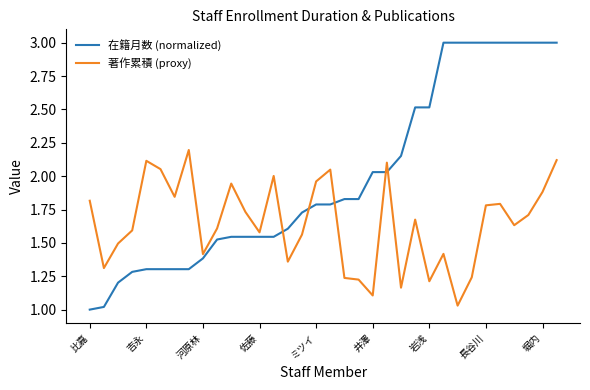

Which series ends up on top after the final intersection of 著作累積 (proxy) and 在籍月数 (normalized)?

在籍月数 (normalized)